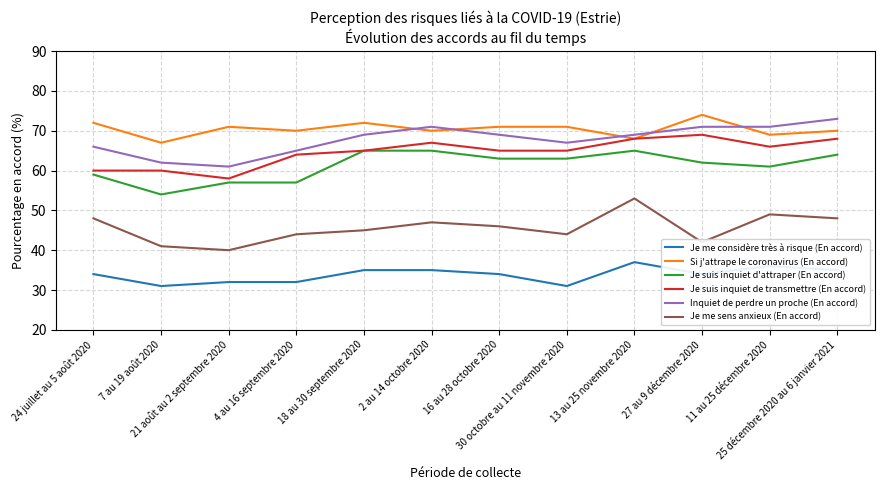

What is the highest value of the Je me considère très à risque (En accord) series?

37